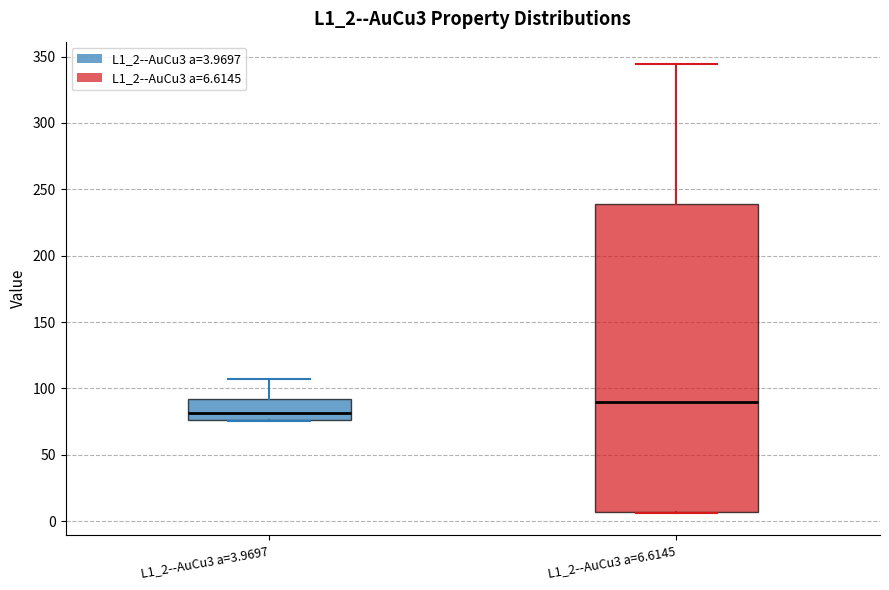

Reading left to right, read every box against the y-axis: the position of its median line, the range the box covers, and the ends of its whiskers. The values are not printed on the chart, so give them approximately, as read against the axis.

L1_2--AuCu3 a=3.9697: median 80, box 75 to 90, whiskers 75 to 105
L1_2--AuCu3 a=6.6145: median 90, box 5 to 240, whiskers 5 to 345